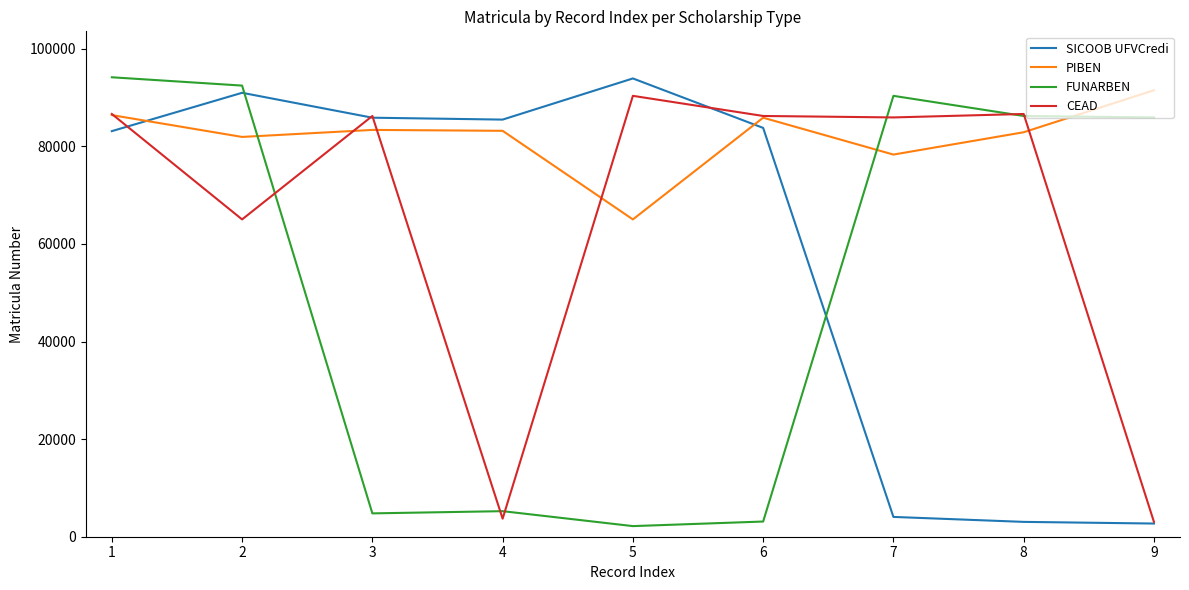

How many times do FUNARBEN and SICOOB UFVCredi cross each other?

2